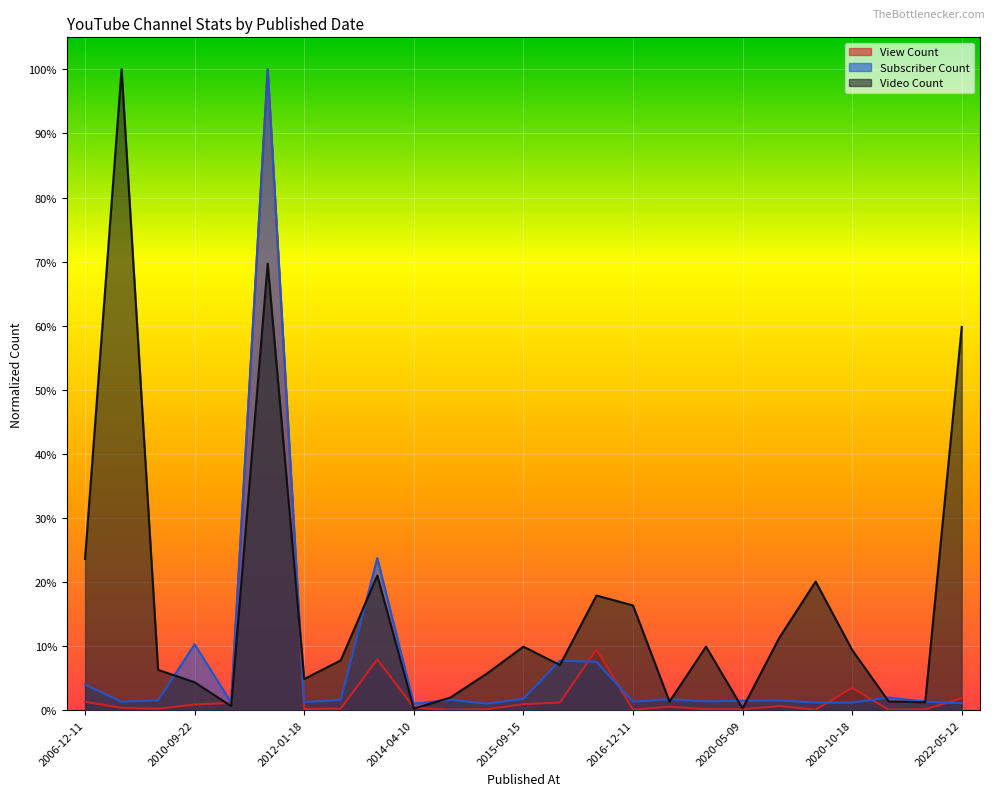

What is the average value of the View Count series?

0.1